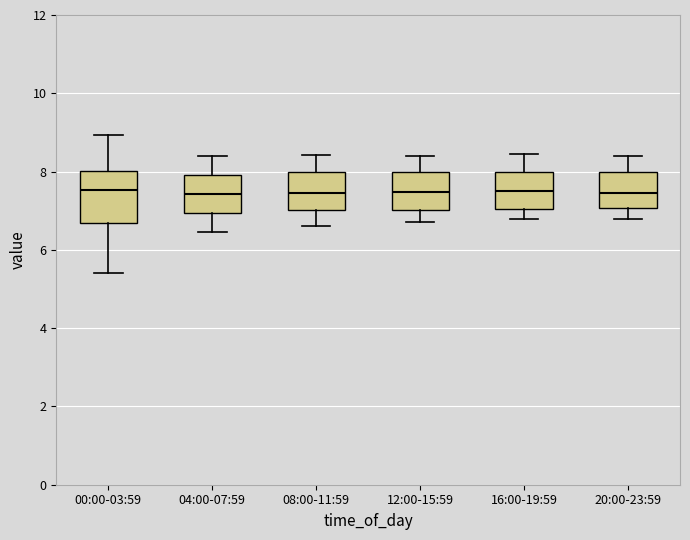

Reading left to right, read every box against the y-axis: the position of its median line, the range the box covers, and the ends of its whiskers. The values are not printed on the chart, so give them approximately, as read against the axis.

00:00-03:59: median 7.6, box 6.6 to 8.0, whiskers 5.4 to 9.0
04:00-07:59: median 7.4, box 7.0 to 8.0, whiskers 6.4 to 8.4
08:00-11:59: median 7.4, box 7.0 to 8.0, whiskers 6.6 to 8.4
12:00-15:59: median 7.4, box 7.0 to 8.0, whiskers 6.8 to 8.4
16:00-19:59: median 7.6, box 7.0 to 8.0, whiskers 6.8 to 8.4
20:00-23:59: median 7.4, box 7.0 to 8.0, whiskers 6.8 to 8.4